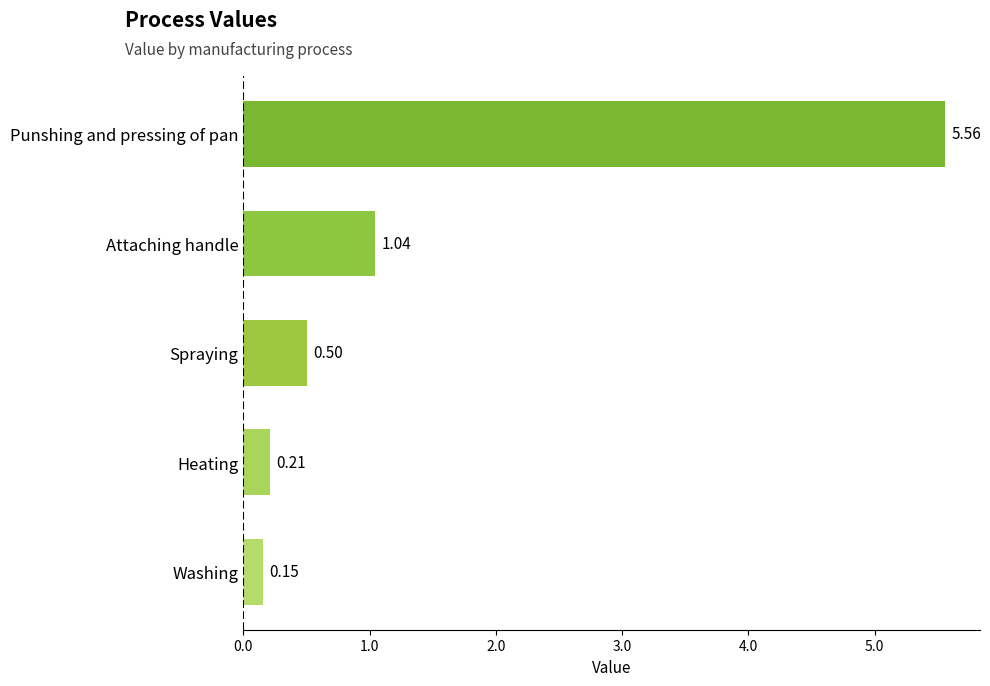

What is the average value?

1.5